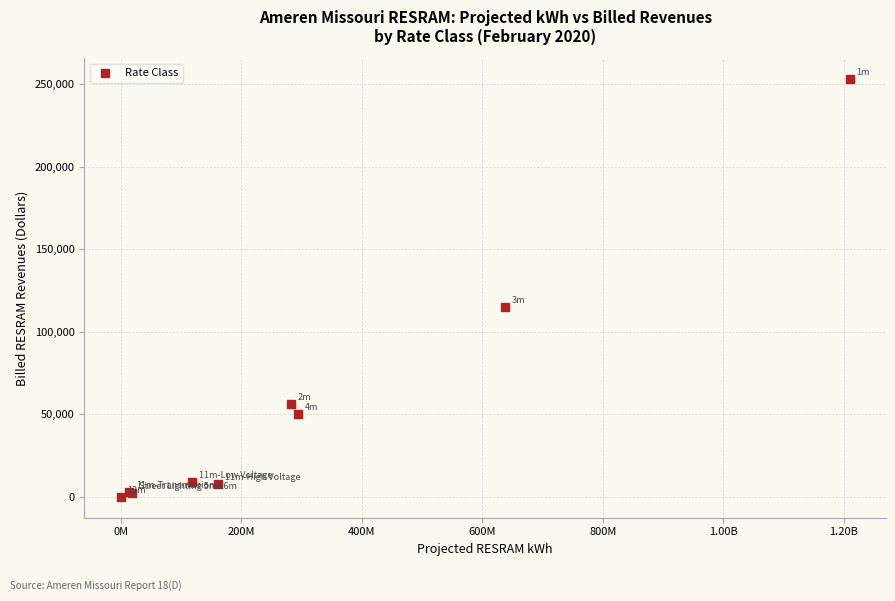

What Y value in the scatter plot is closest to 126502?

114867.0